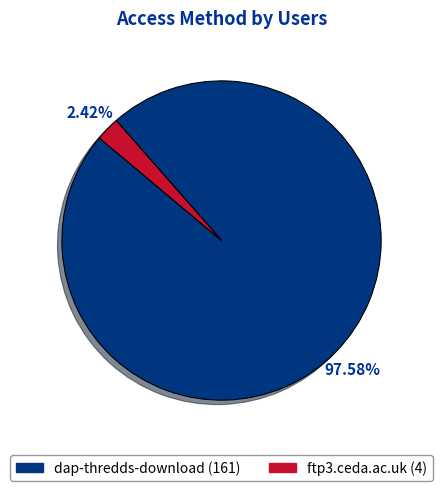

How much of the chart is everything except dap-thredds-download?

2.4%